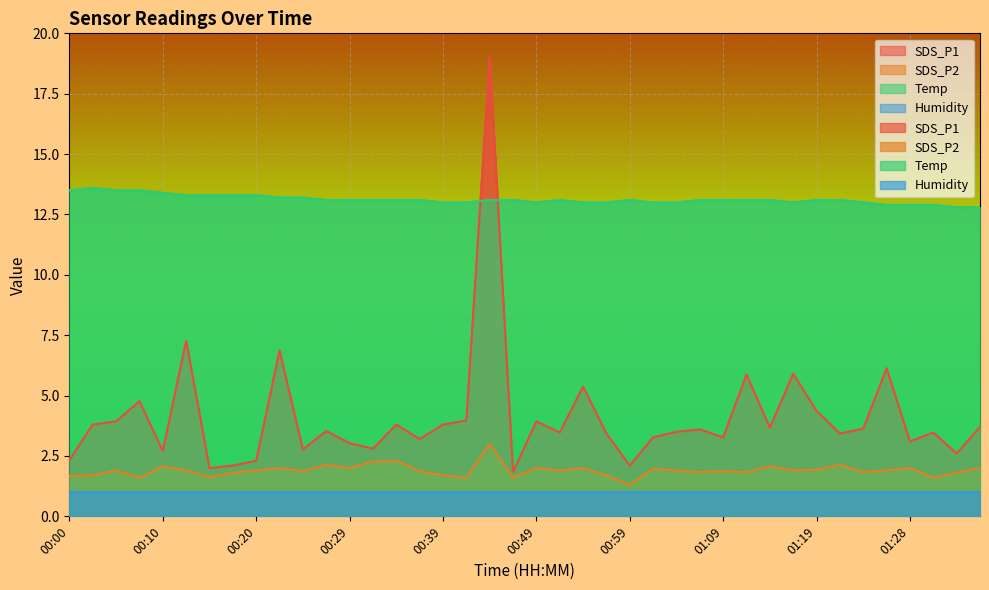

Between which two adjacent categories do SDS_P1 and Temp first intersect?

00:42 and 00:44